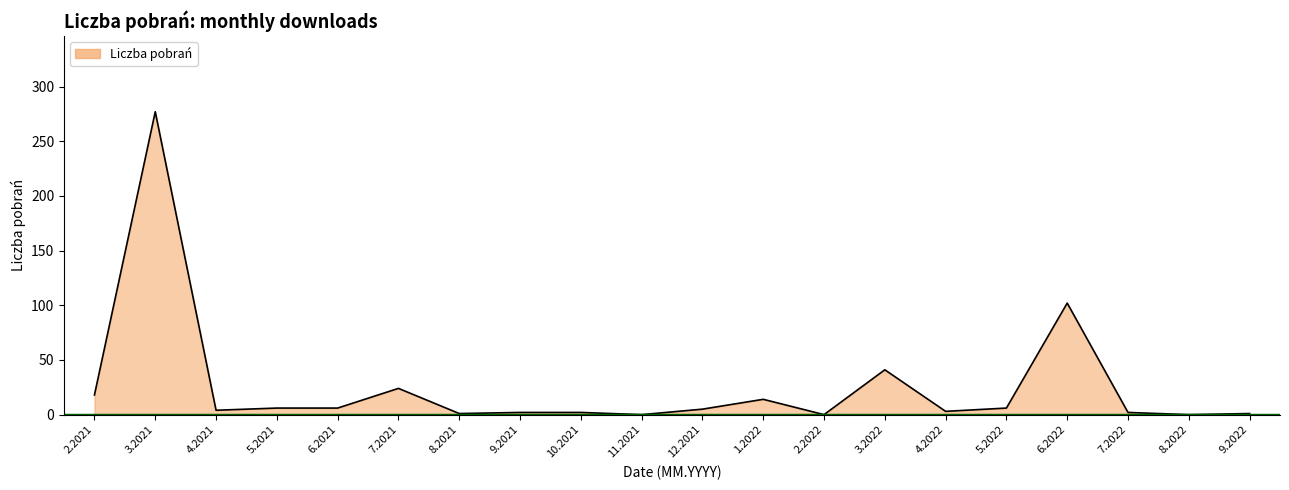

What is the average value?

26